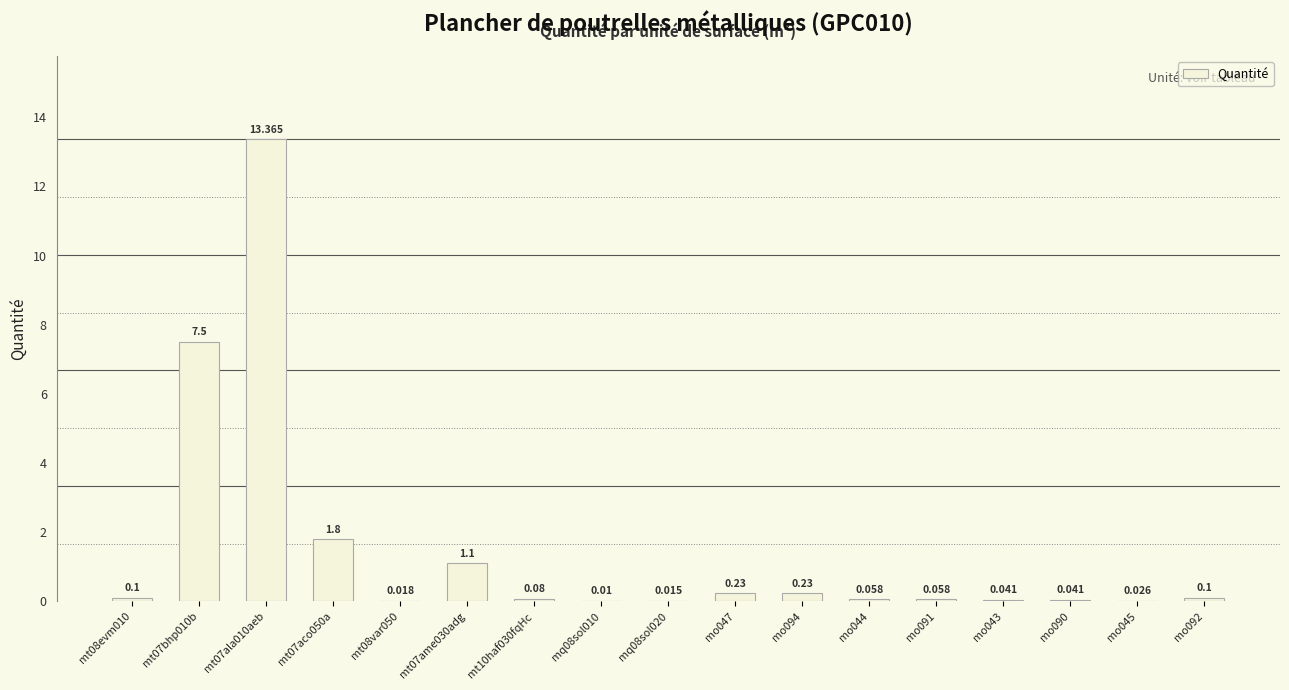

How many series are shown in this chart?

1